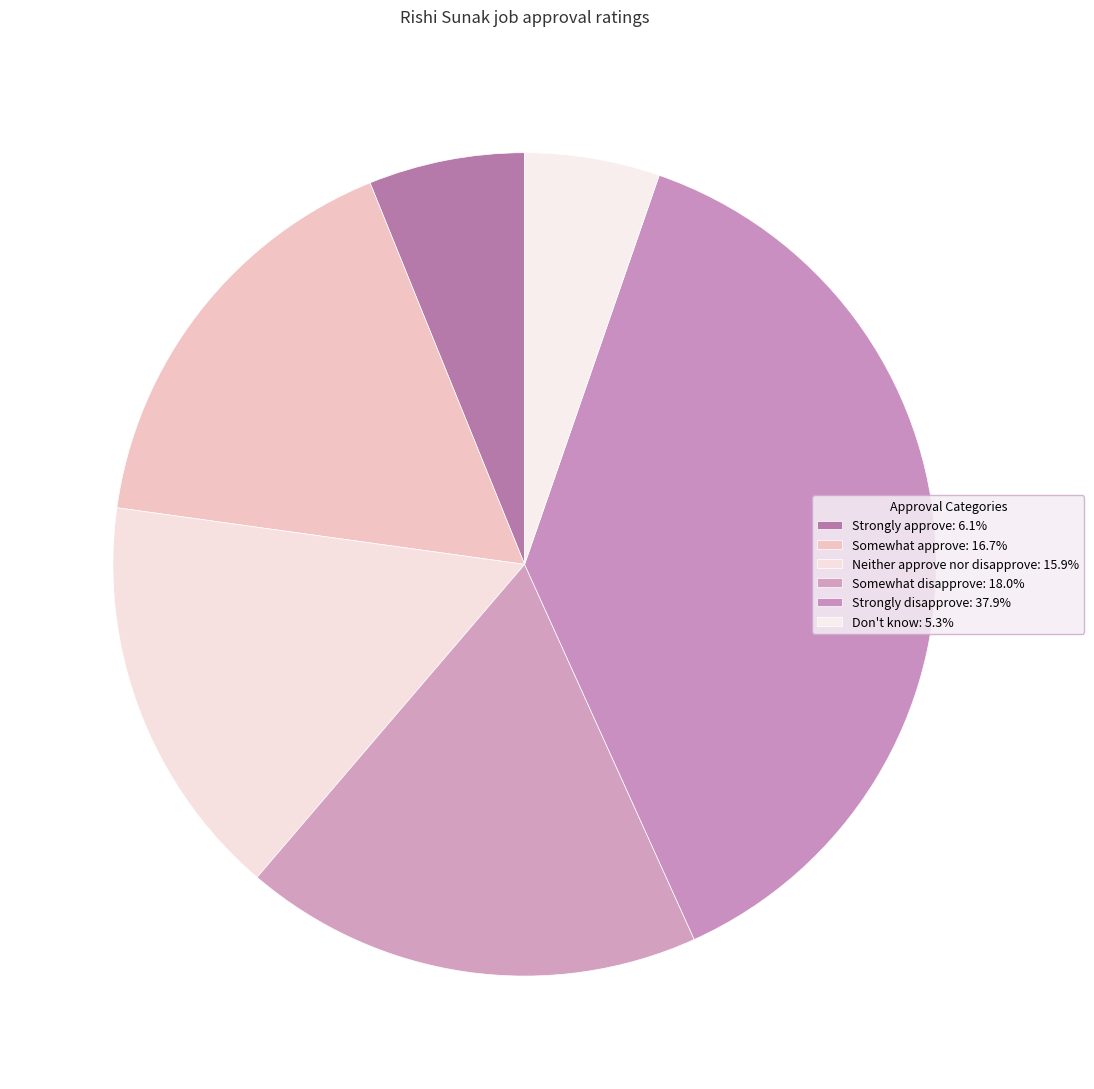

Is there a majority slice in this chart?

No